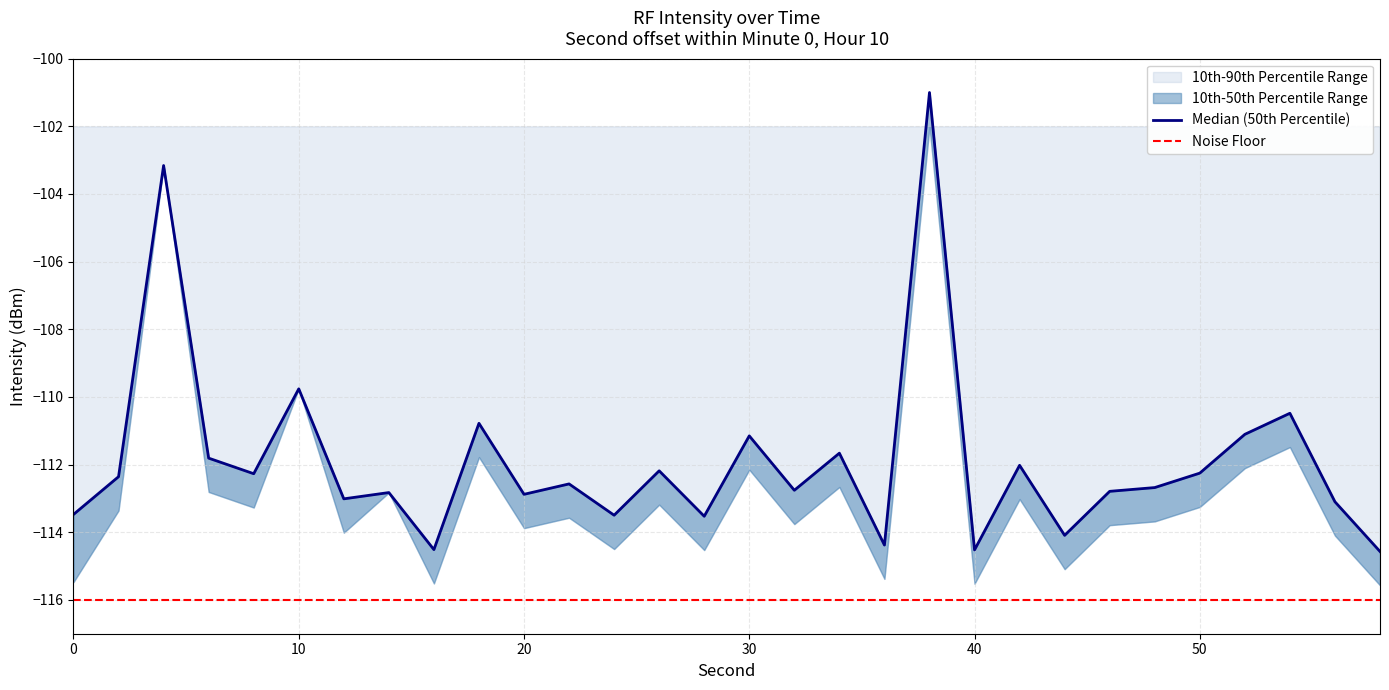

Which series has the widest spread of values?

intensity_p50